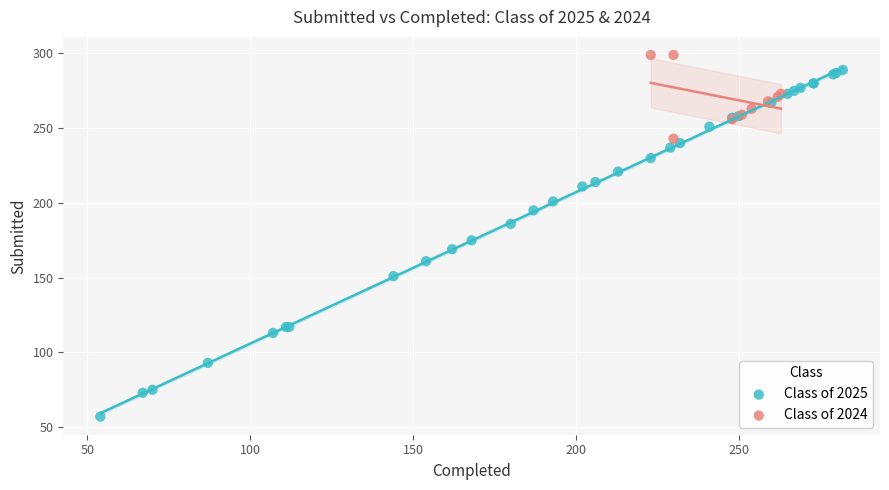

Which series contains the lowest Y value?

Class of 2025